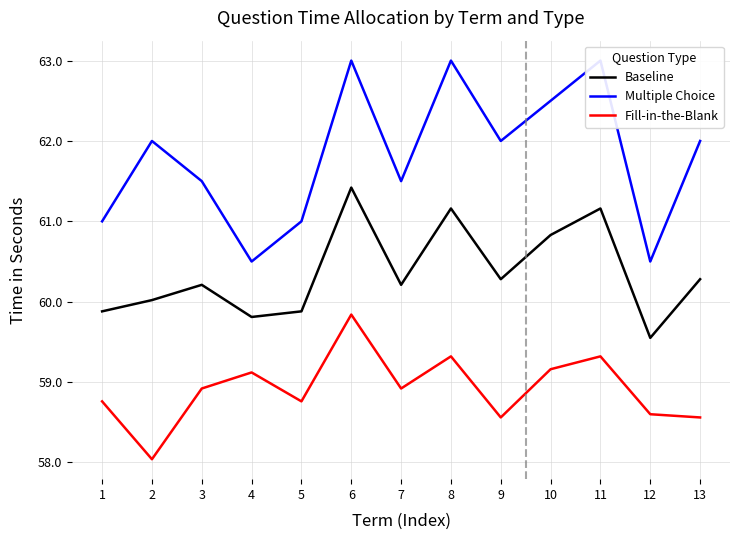

What is the value of the Multiple Choice point at the 5th from the left?

61.0